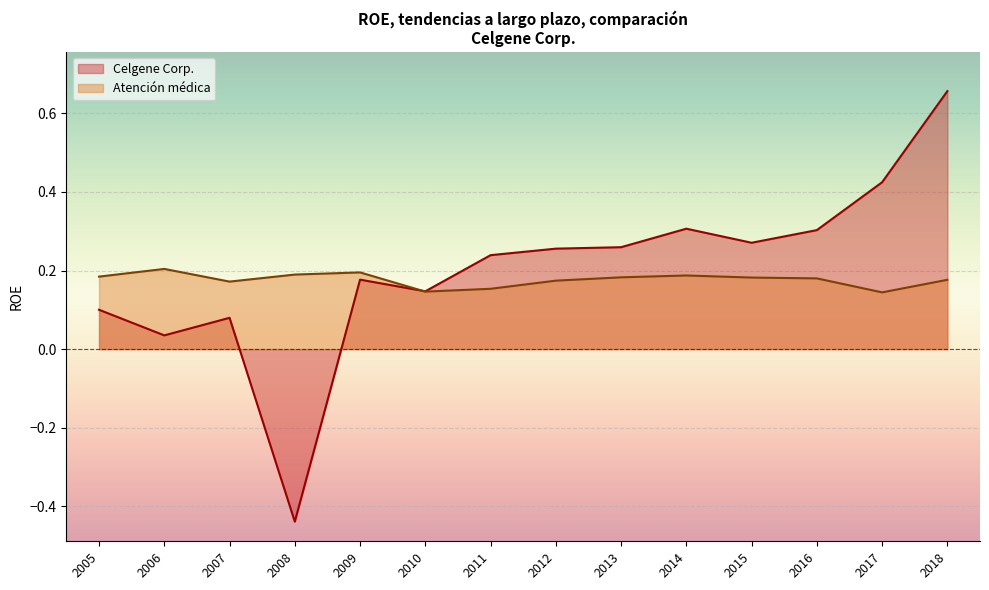

Does the chart display data point markers on the line(s)?

No